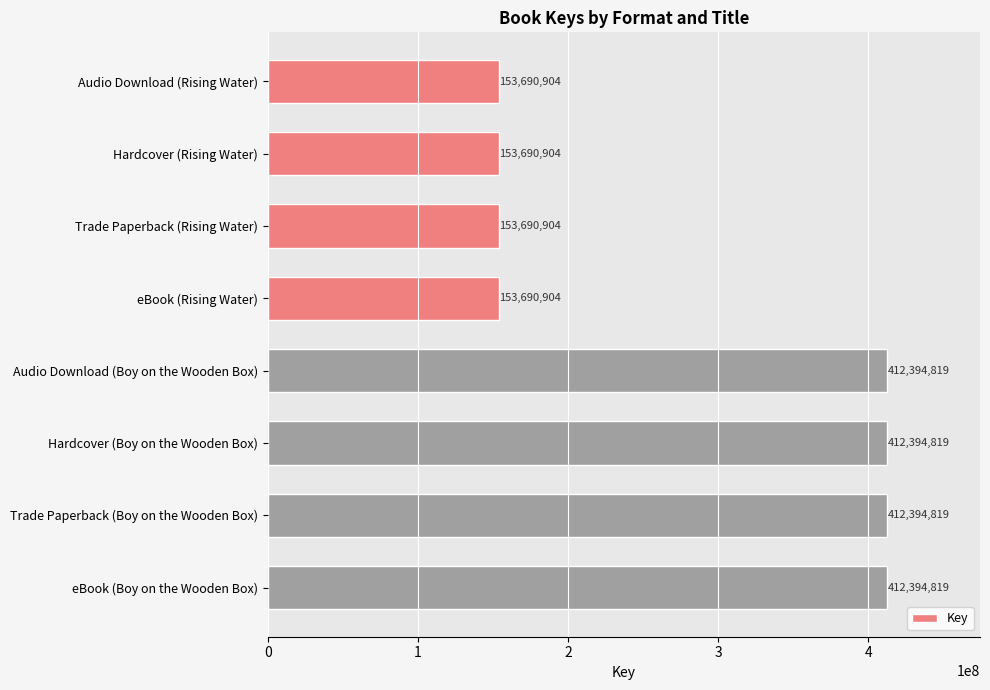

What is the smallest value displayed?

153690904